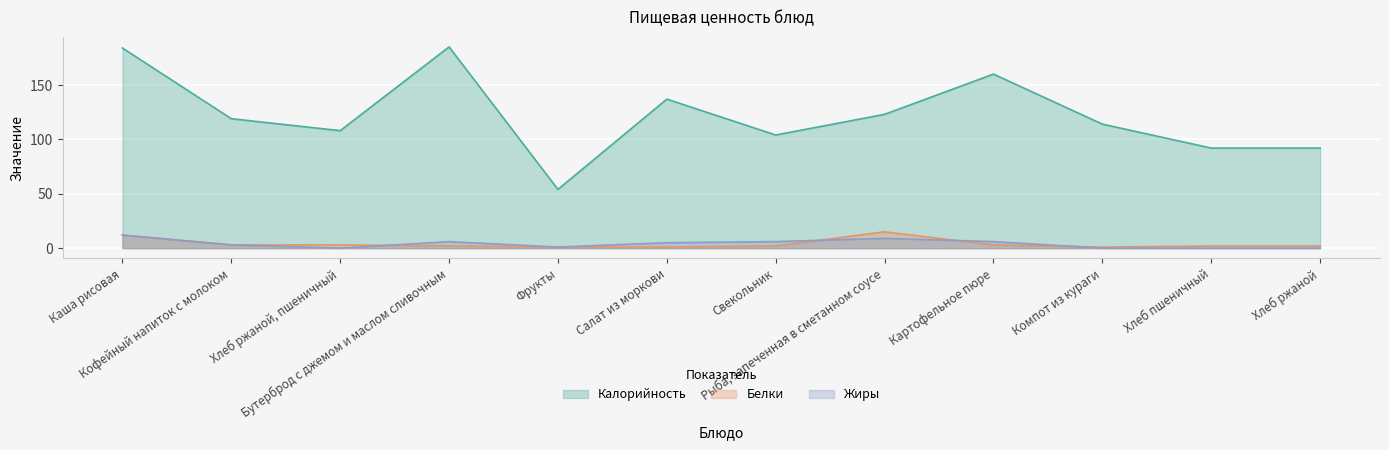

What is the sum of all Калорийность values?

1472